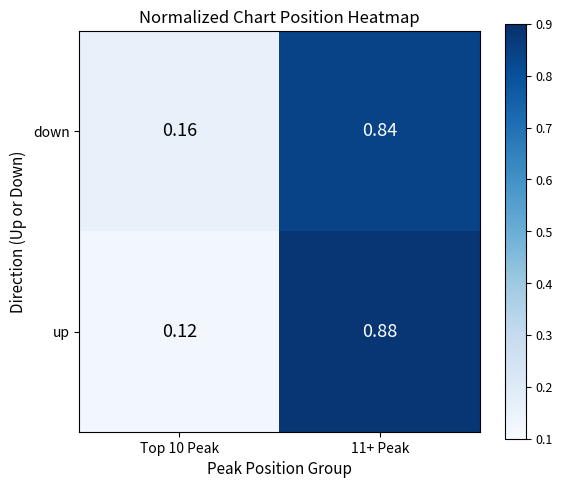

Rank the series at Top 10 Peak from lowest to highest value.

up, down